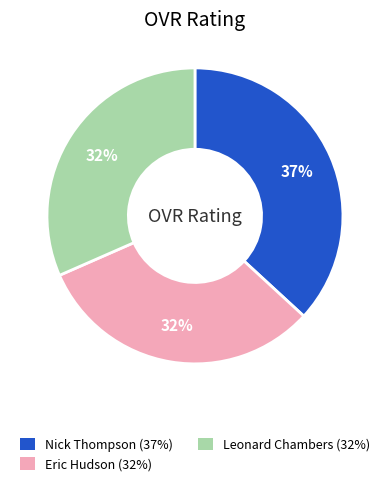

How many slices are in this pie chart?

3